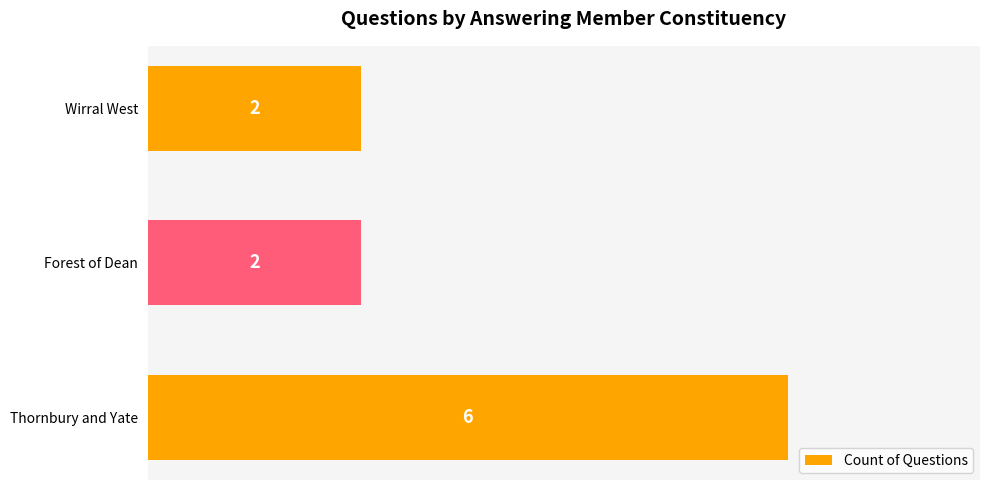

Count the number of categories in the chart.

3